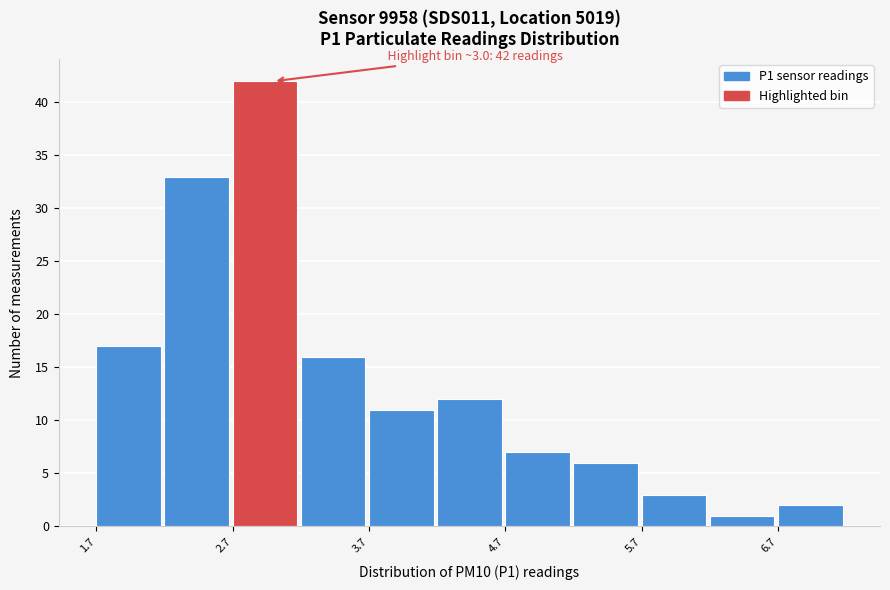

Which range on the x-axis has the tallest bar?

2.7 to 3.2